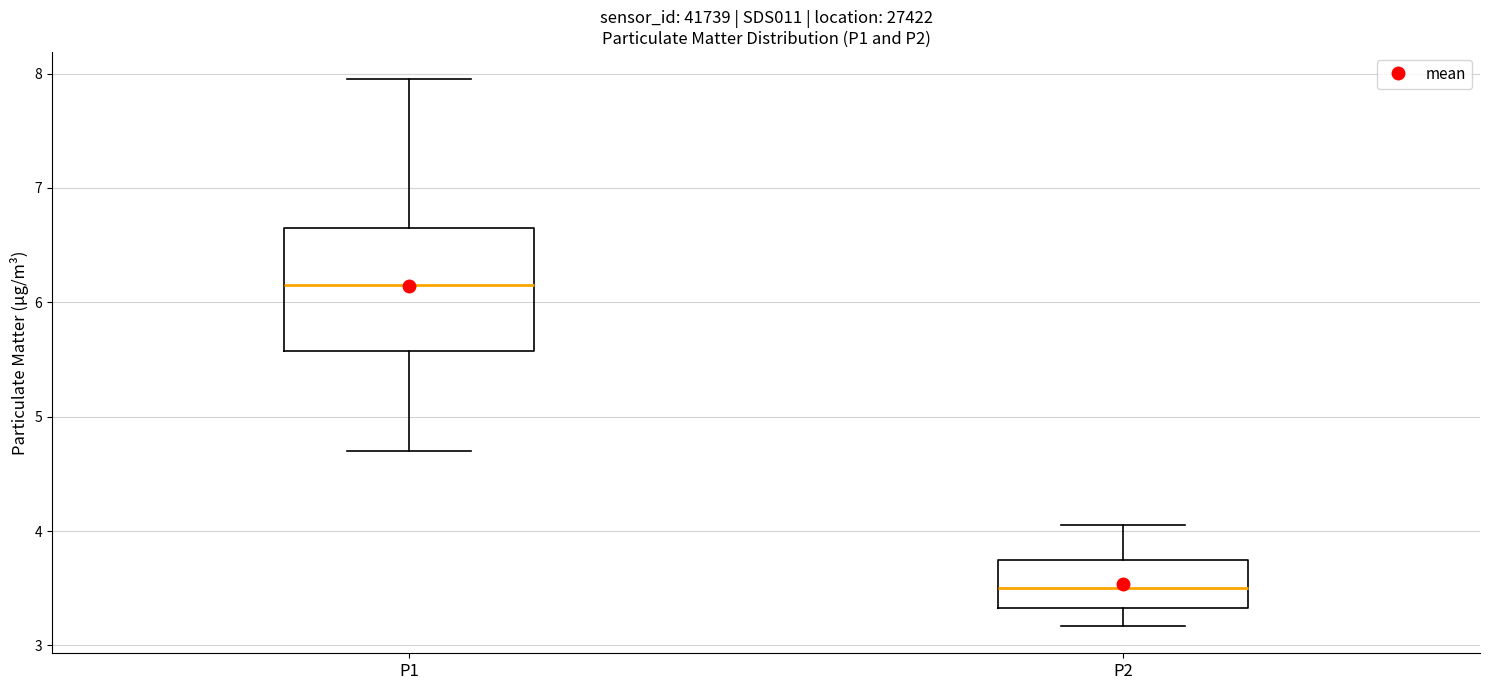

Where is the lower edge of the box for P2 on the y-axis? The values are not printed on the chart, so give them approximately, as read against the axis.

3.3